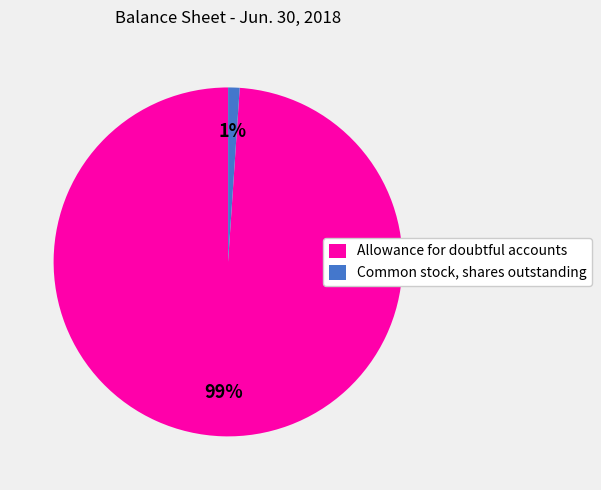

Is there any slice that represents more than half of the pie?

Yes